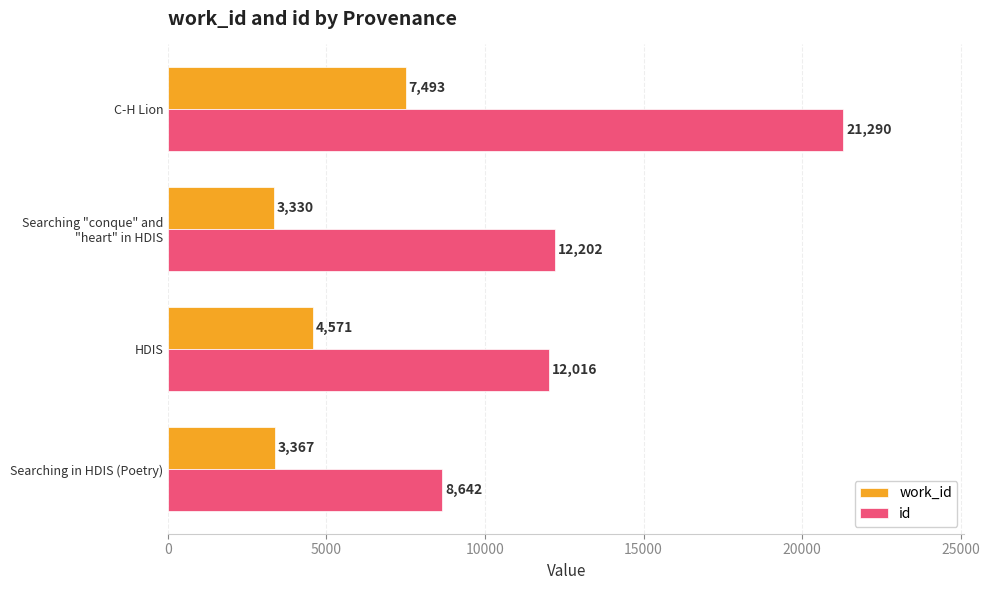

Rank the series by their maximum value, from highest to lowest.

id, work_id